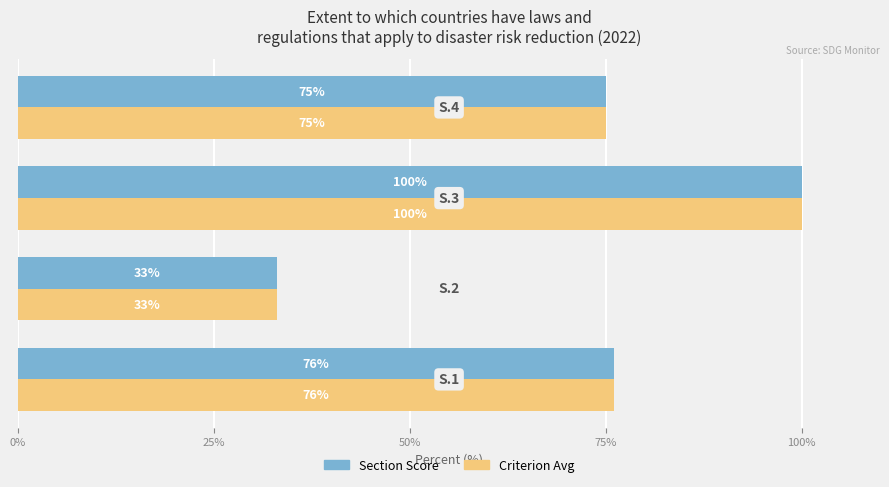

What is the greatest value displayed?

100